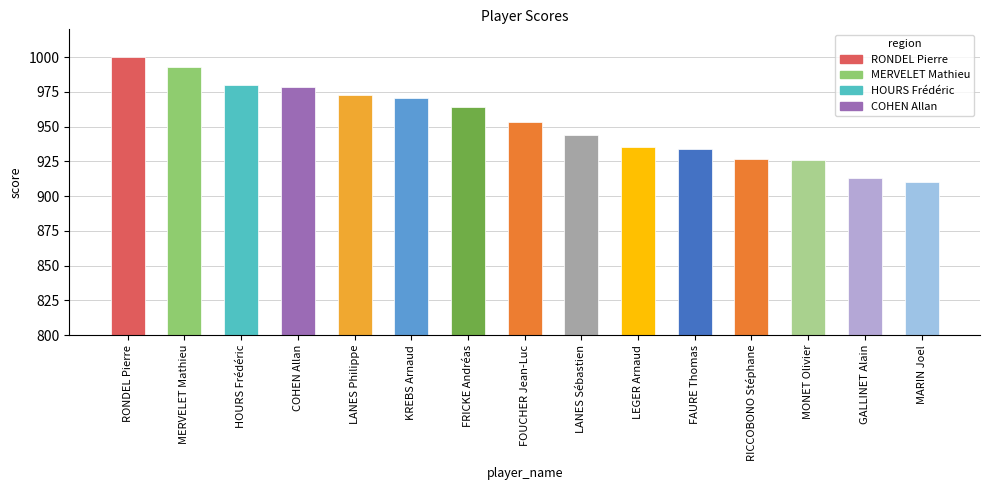

What is the maximum value shown in the chart?

1000.0